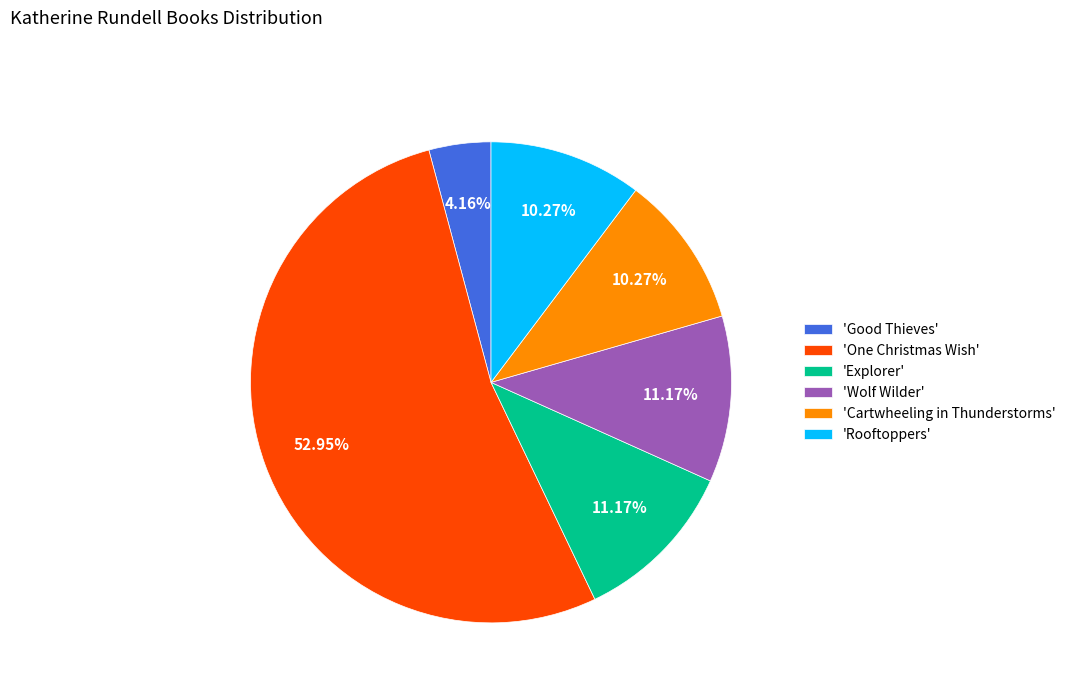

What is the ratio of the value at 'Rooftoppers' to the value at 'Good Thieves'?

2.5